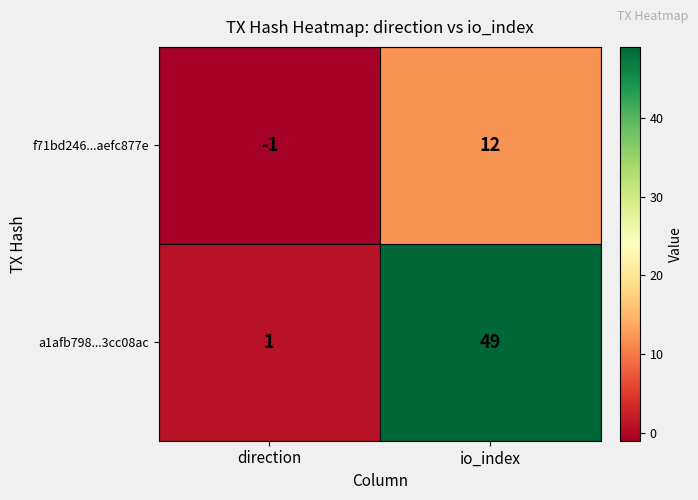

How many categories are shown in the chart?

2